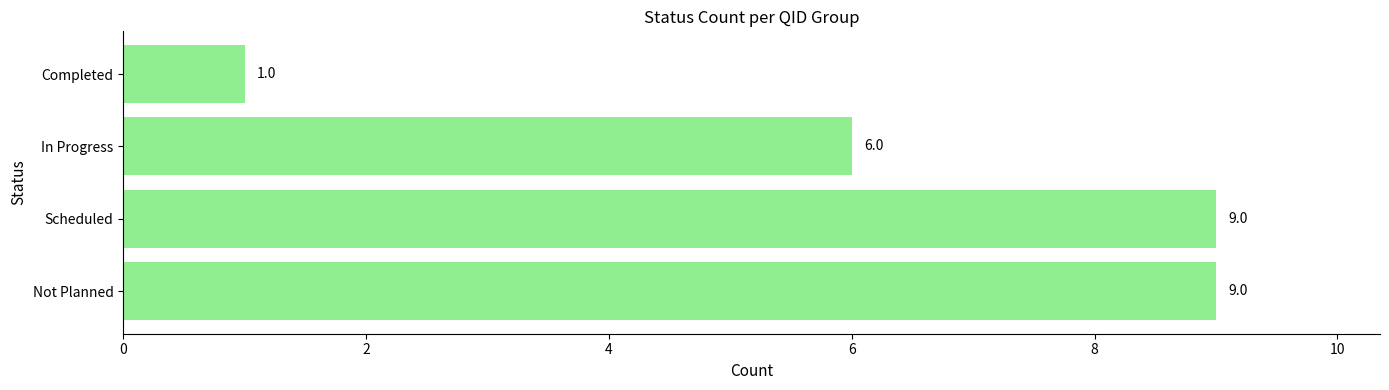

Are the bars horizontal?

Yes